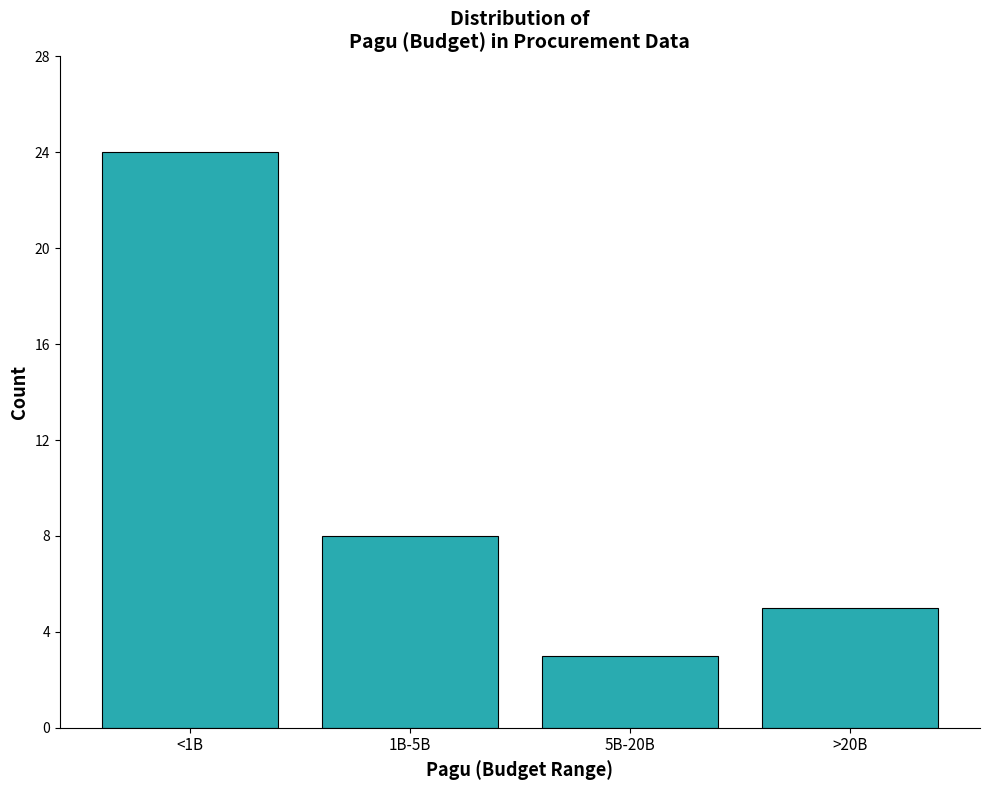

Reading left to right, transcribe all the data shown in this chart.

<1B=24	1B-5B=8	5B-20B=3	>20B=5